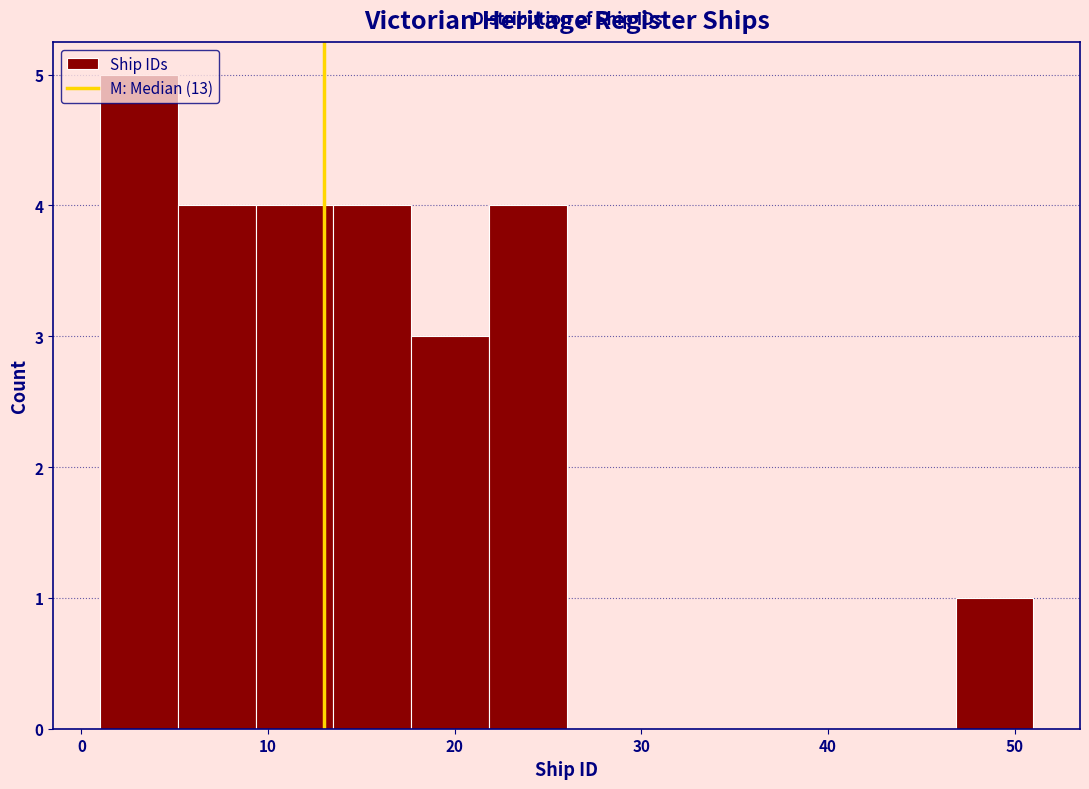

Which range on the x-axis has the tallest bar?

1 to 5